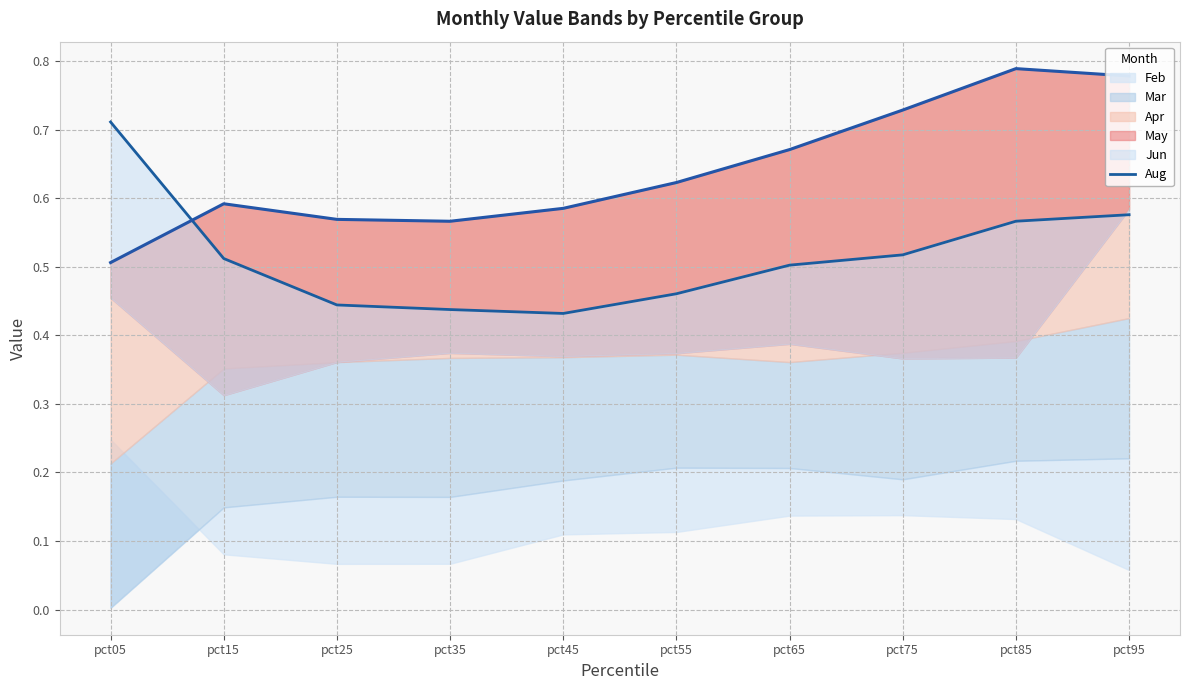

What is the sum of the values at pct85 and pct05?

1.3